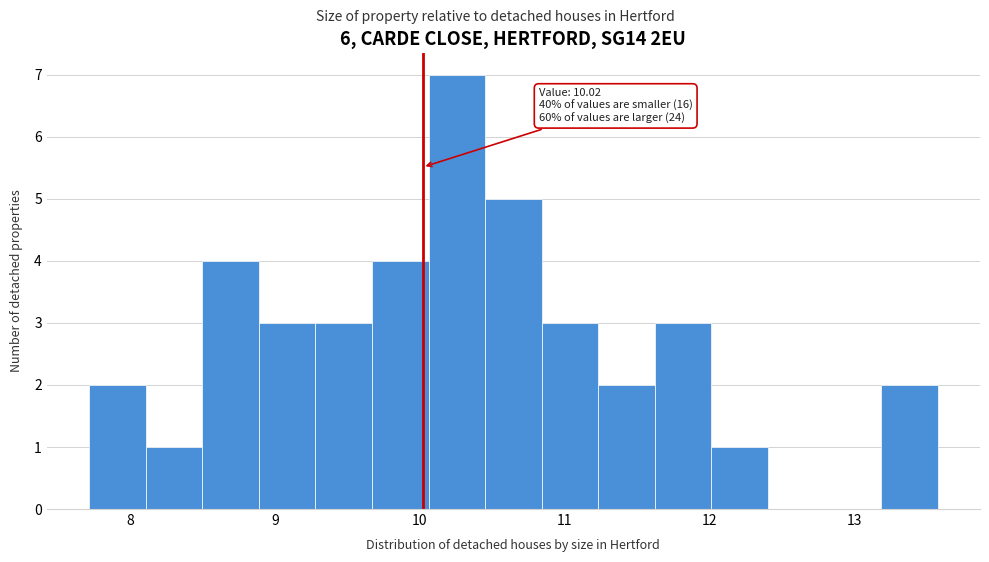

Read against the x-axis, roughly where is the centre of the tallest bar?

10.3